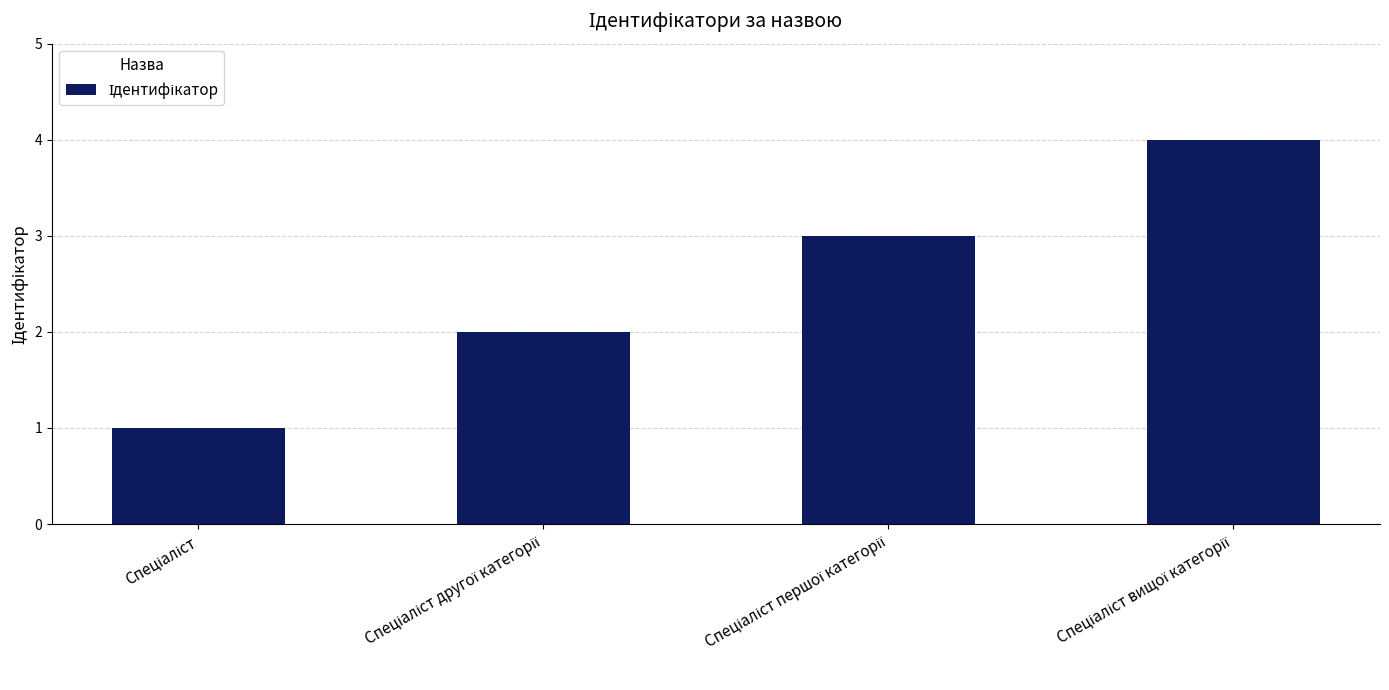

What is the greatest value displayed?

4